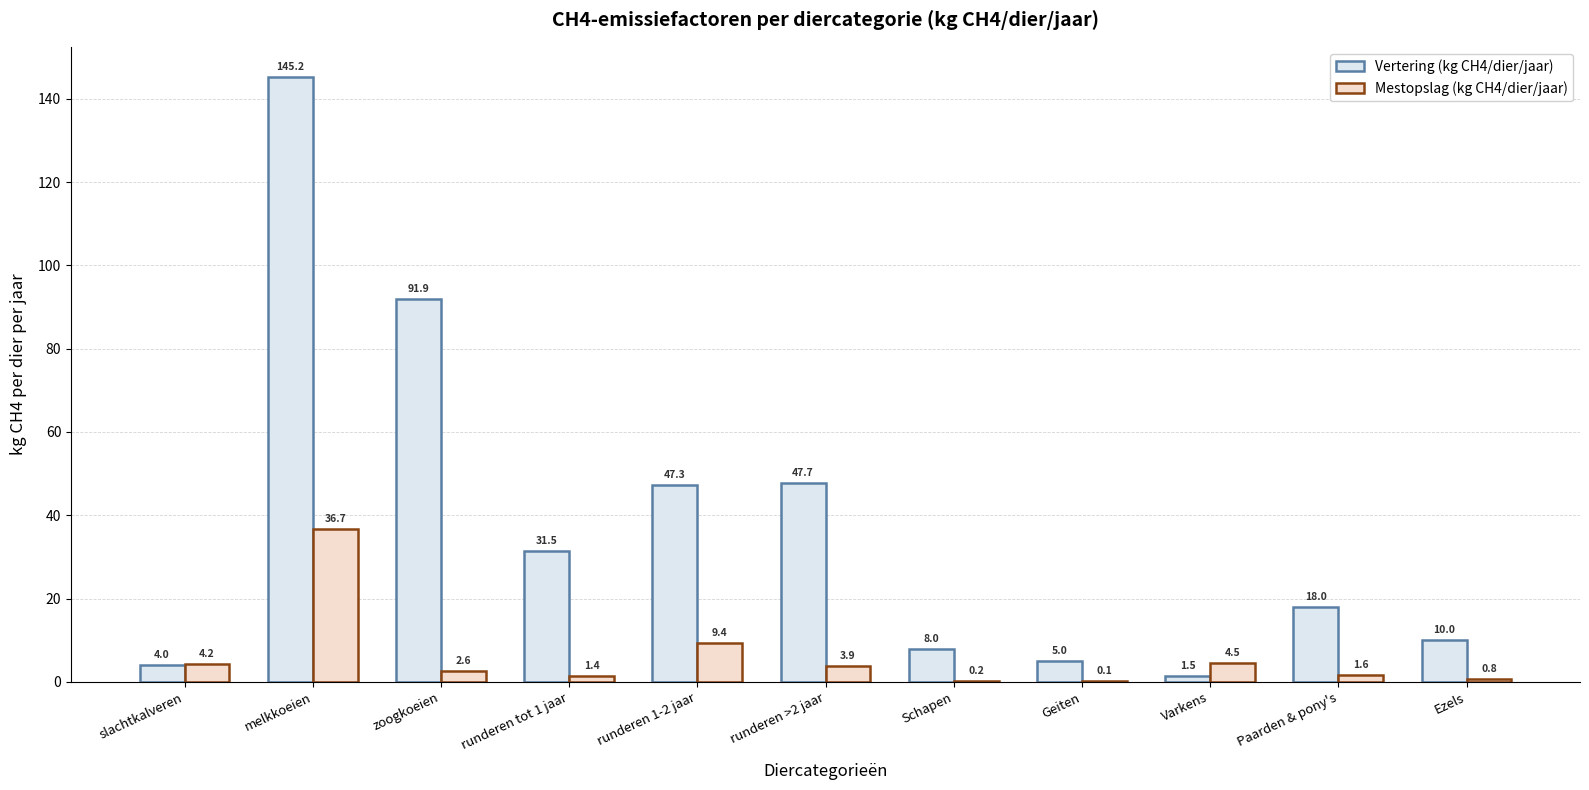

How many series are shown in this chart?

2